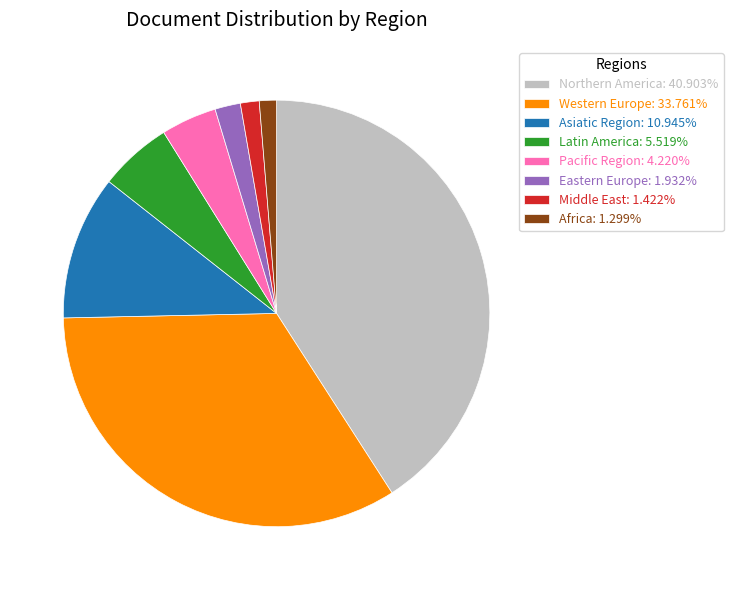

The Northern America slice represents 26% of the pie. True or false?

False